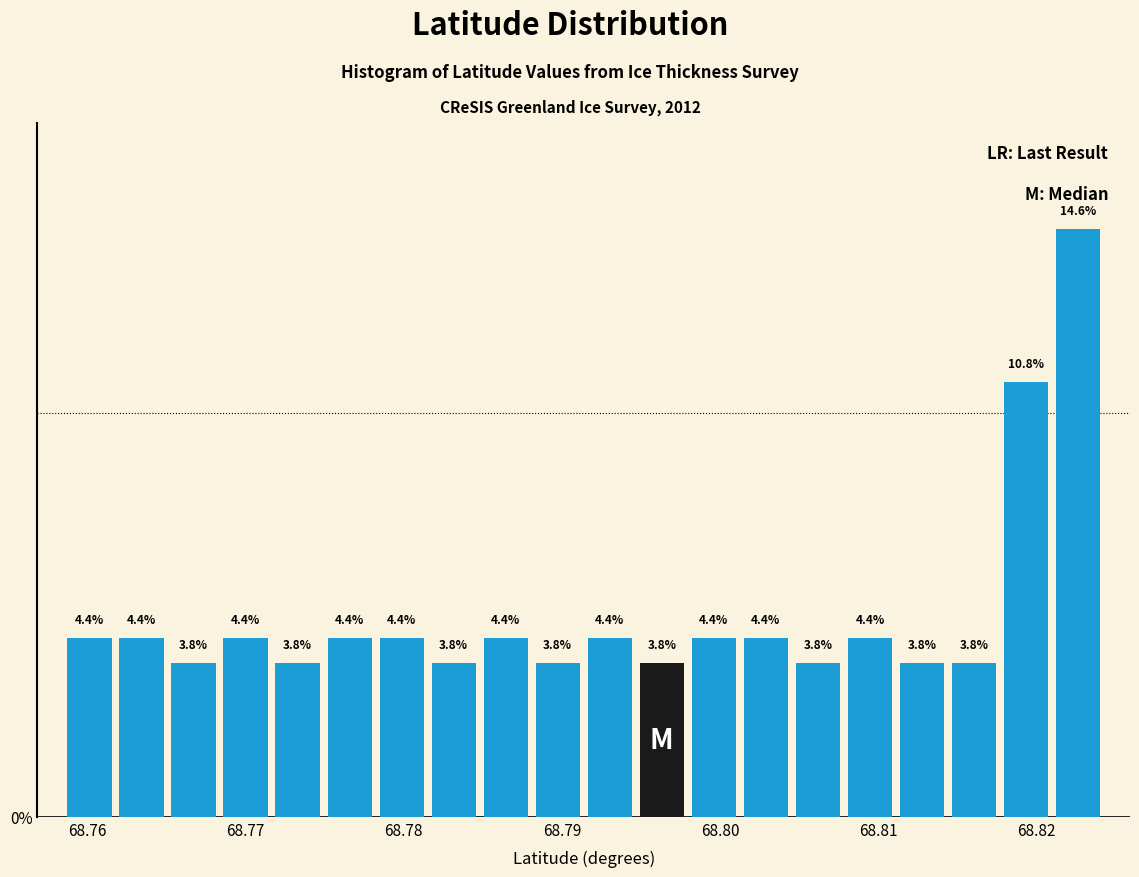

Read against the x-axis, roughly where is the centre of the tallest bar?

68.823